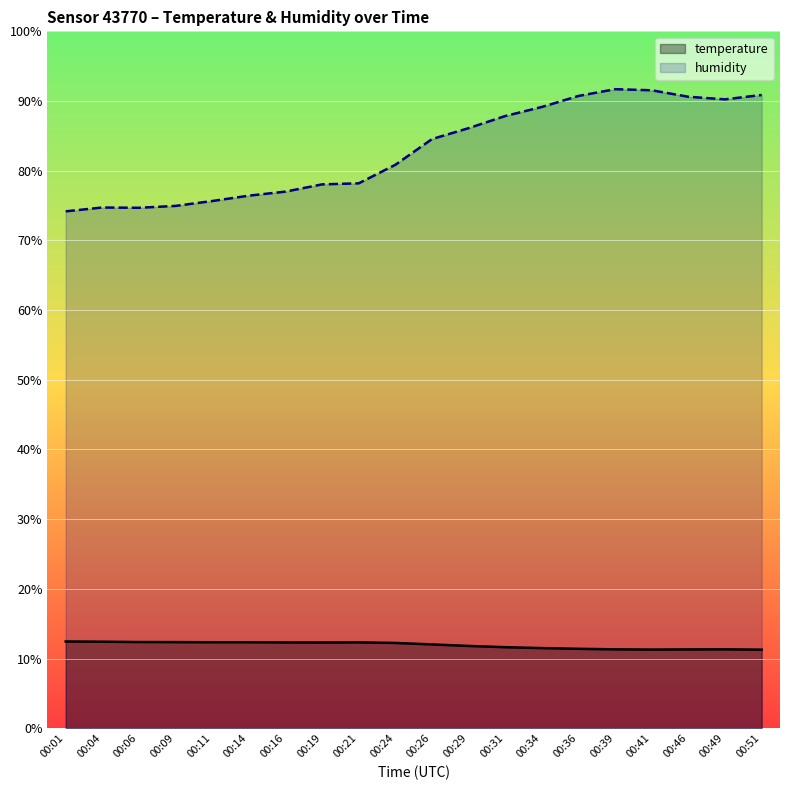

List the series in order of their peak value, highest first.

humidity, temperature